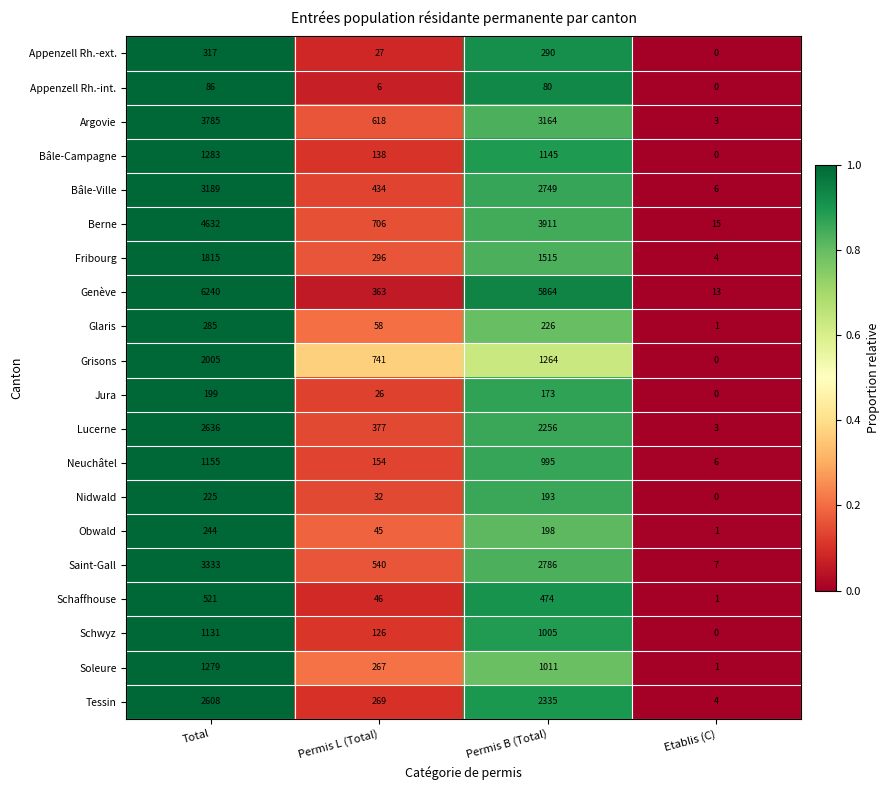

Which category has the lowest value in the Saint-Gall series?

Etablis (C)